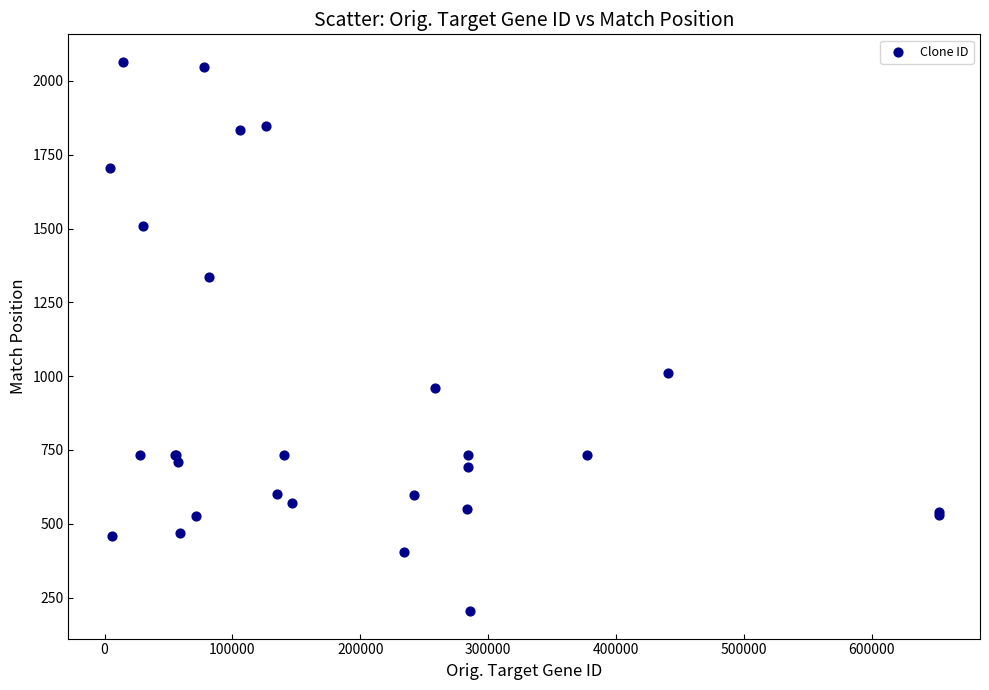

What Y value in the scatter plot is closest to 1134?

1012